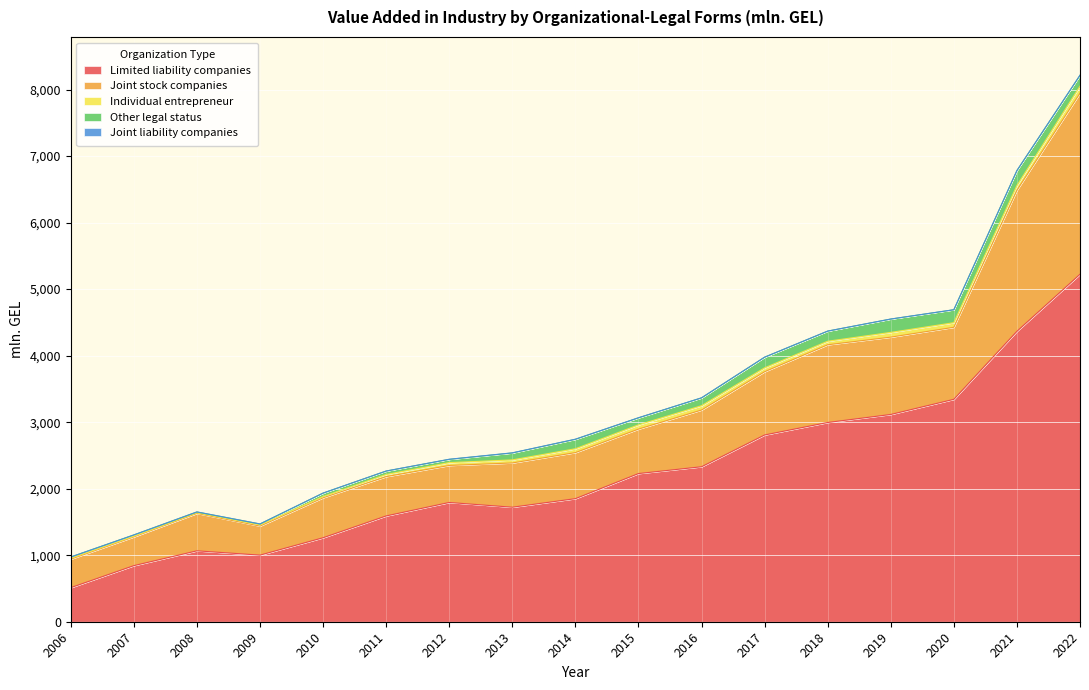

Which series has the largest total across all categories?

Limited liability companies